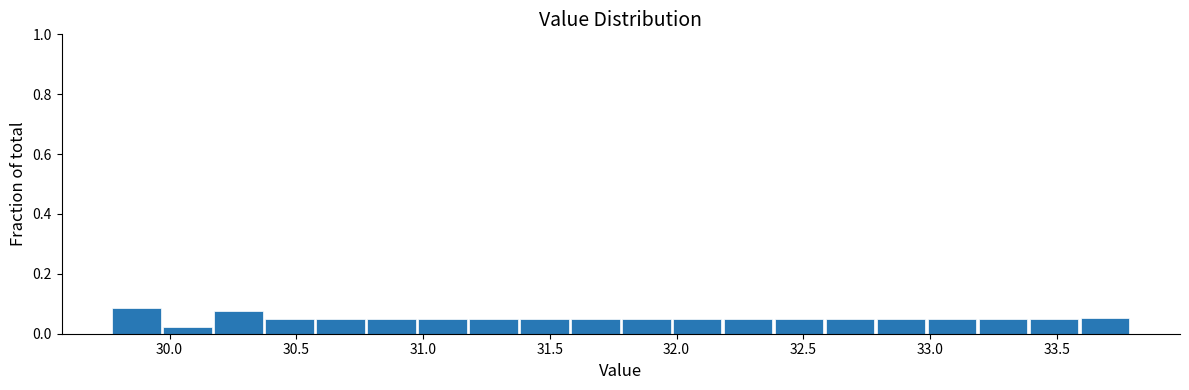

Reading left to right, transcribe this chart: for each bar, give the range it covers on the x-axis and its height. Neither the bar edges nor the heights are printed on the chart, so give them approximately, as read against the axes.

29.75 to 29.95: 0.08
29.95 to 30.15: 0.02
30.15 to 30.35: 0.08
30.35 to 30.55: 0.04
30.55 to 30.80: 0.04
30.80 to 31.00: 0.04
31.00 to 31.20: 0.04
31.20 to 31.40: 0.04
31.40 to 31.60: 0.04
31.60 to 31.80: 0.04
31.80 to 32.00: 0.04
32.00 to 32.20: 0.04
32.20 to 32.40: 0.04
32.40 to 32.60: 0.04
32.60 to 32.80: 0.04
32.80 to 33.00: 0.04
33.00 to 33.20: 0.04
33.20 to 33.40: 0.04
33.40 to 33.60: 0.04
33.60 to 33.80: 0.06